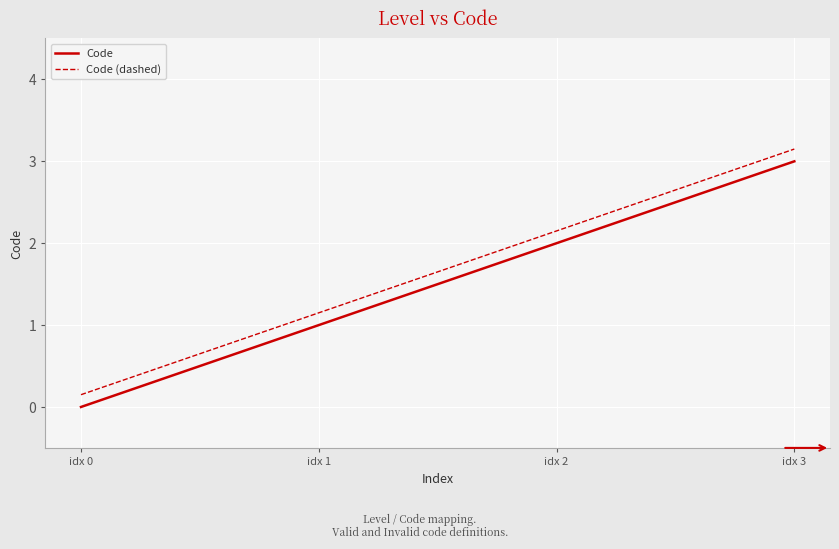

Is this an area chart (filled region under the line)?

No